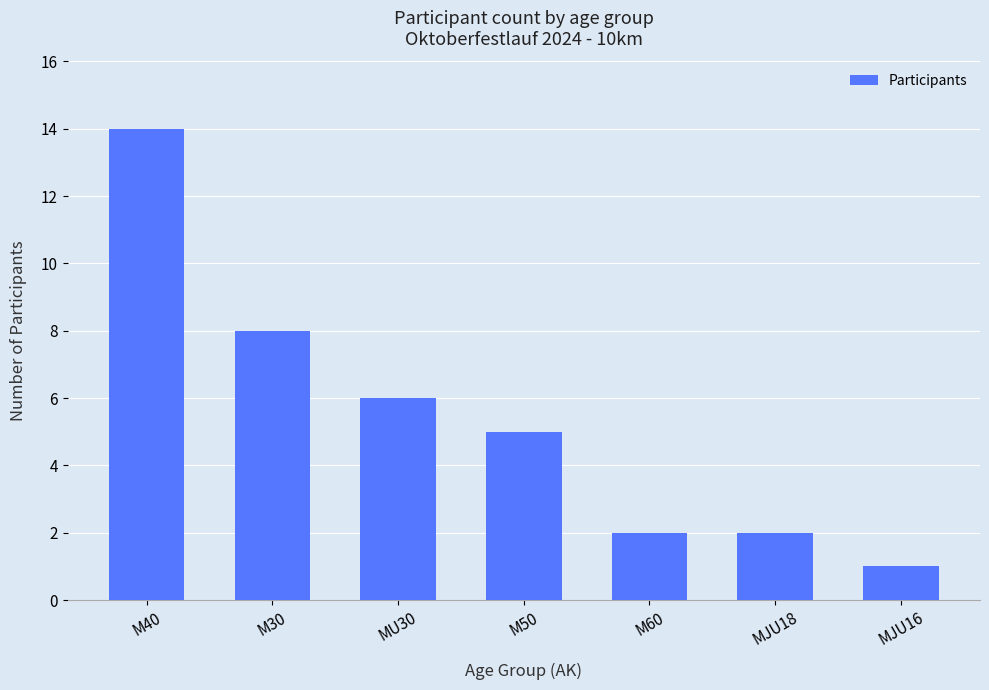

Reading right to left, extract all data points from this chart.

1	2	2	5	6	8	14